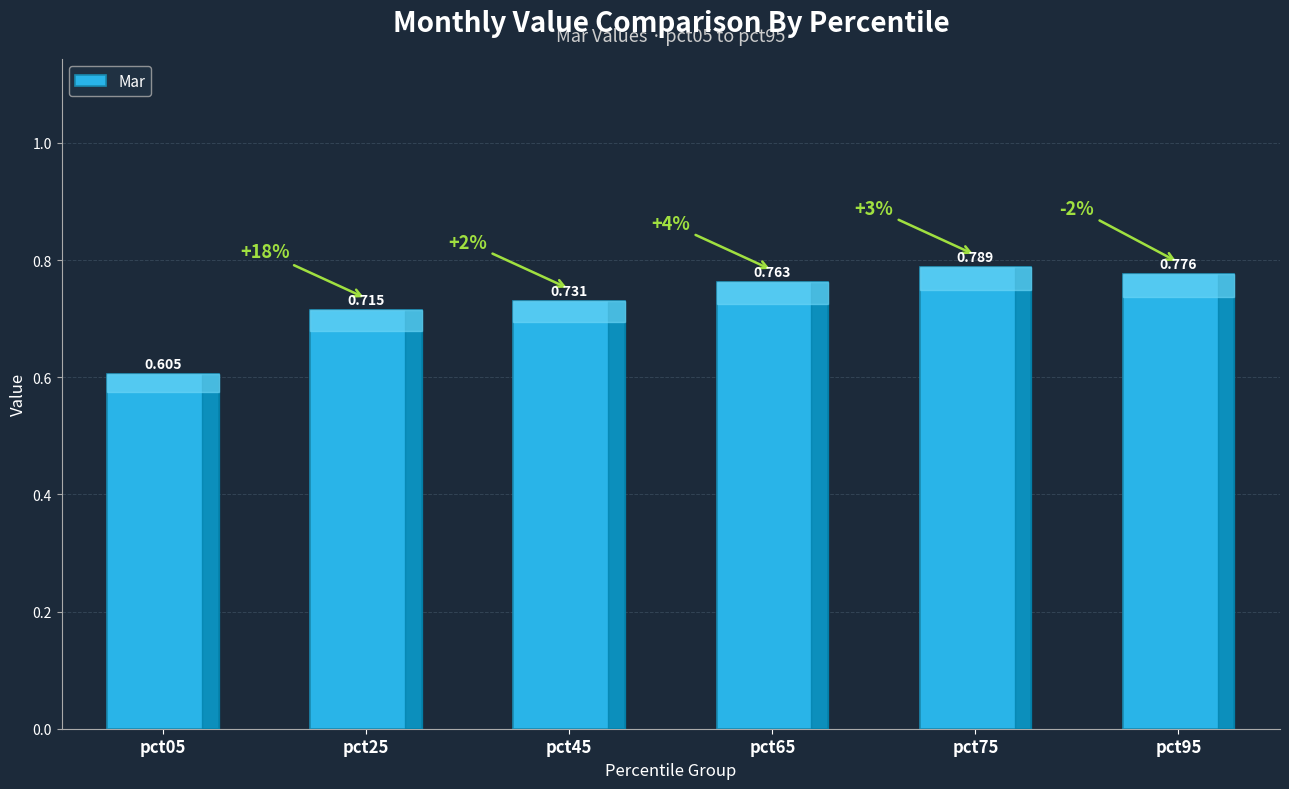

Are the bars horizontal?

No